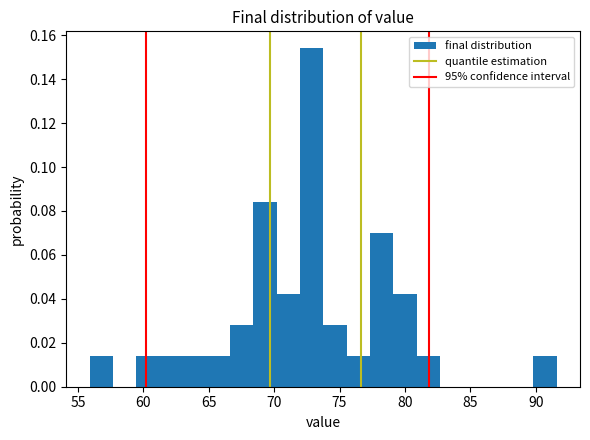

Read against the x-axis, roughly where is the centre of the tallest bar?

73.0